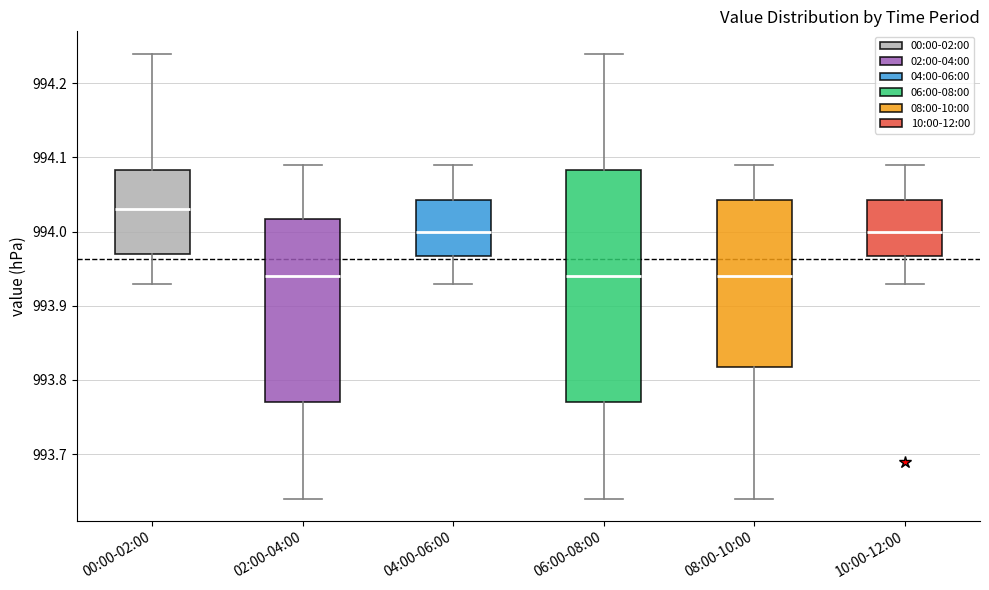

Which box has the highest median line?

00:00-02:00